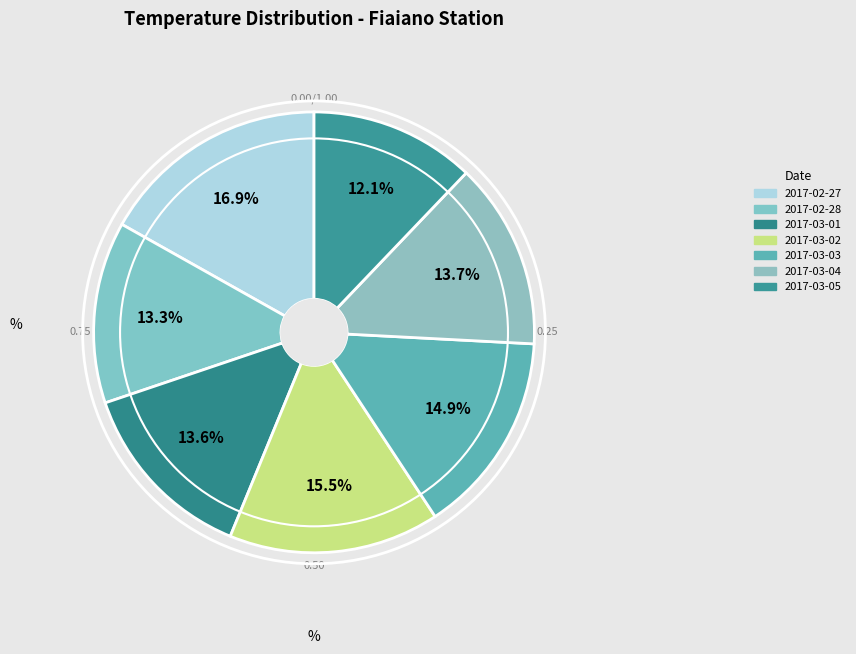

Approximately how many times larger is the value at 2017-03-01 compared to 2017-03-05?

1.1